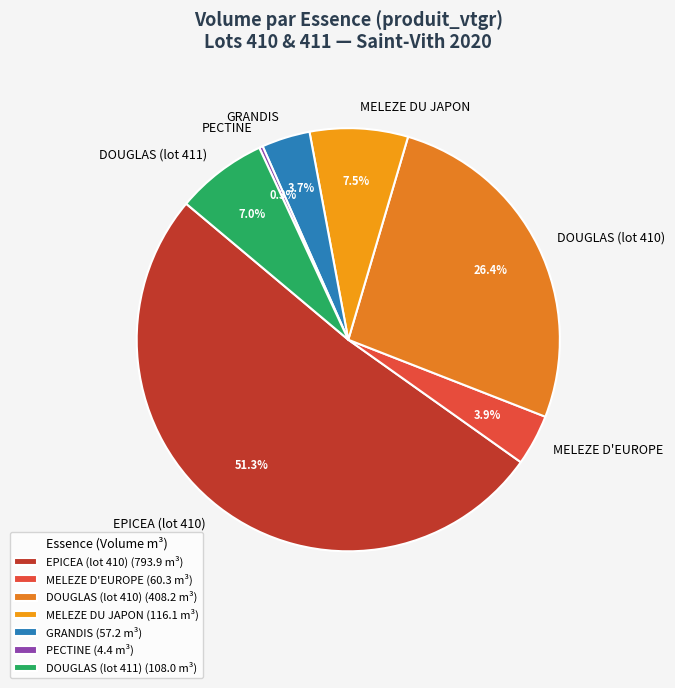

Is there a majority slice in this chart?

Yes